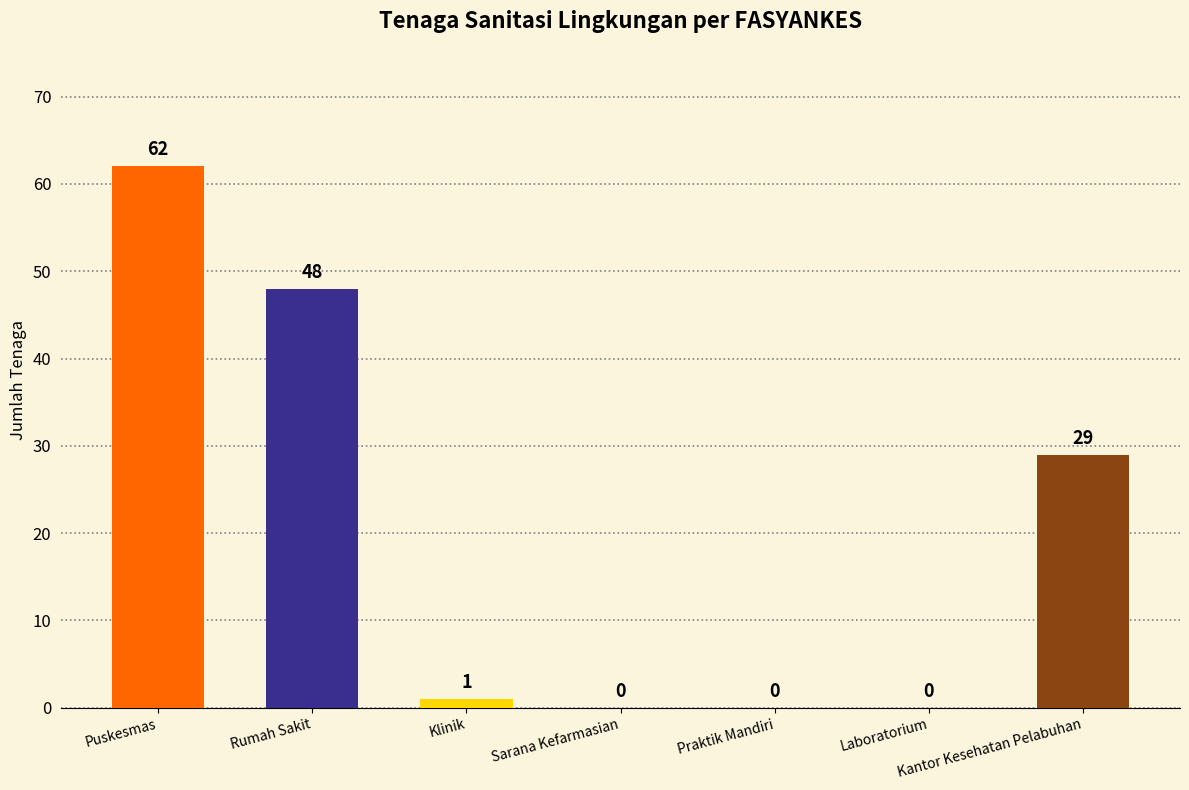

Count the number of categories in the chart.

7